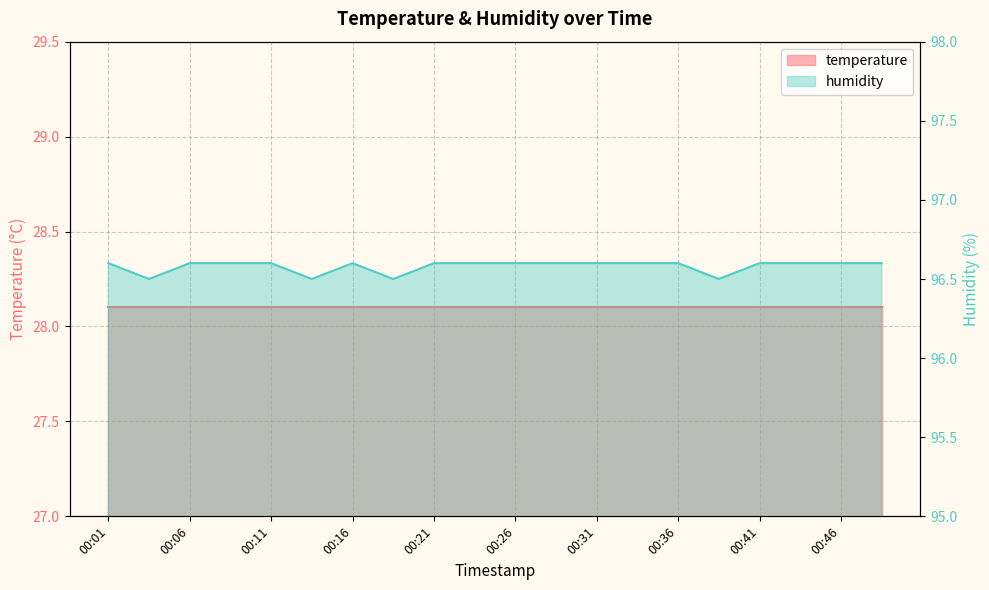

Which label corresponds to the smallest value in the chart?

00:04